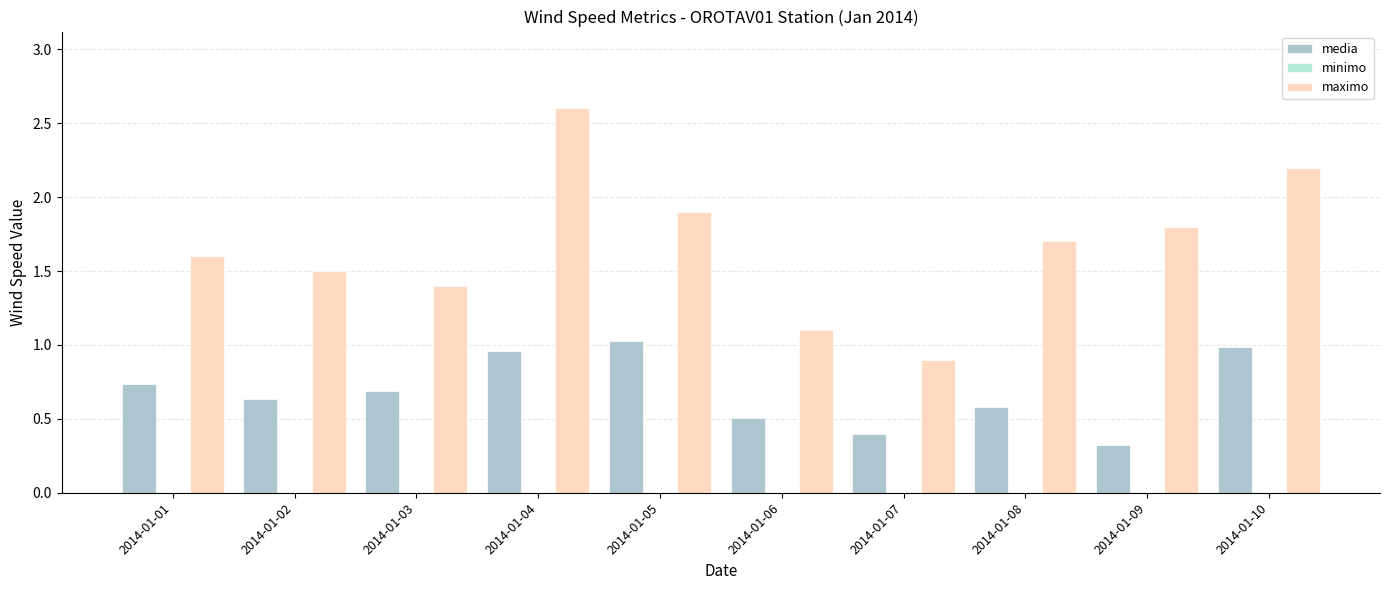

Is it true that media equals 1.3 at 2014-01-04?

False